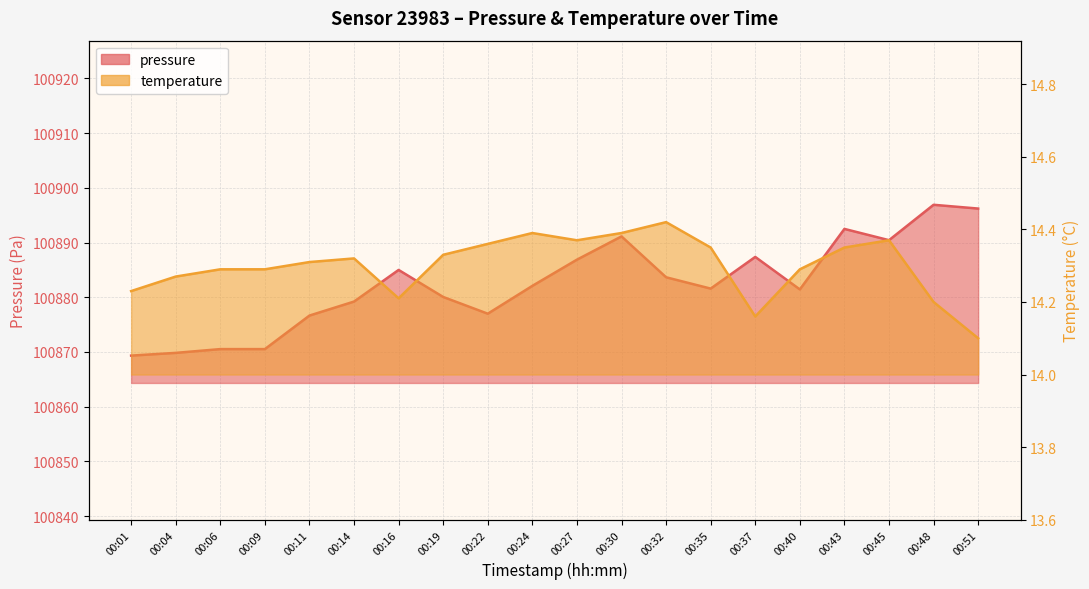

Between 00:22 and 00:04, which is larger?

00:22